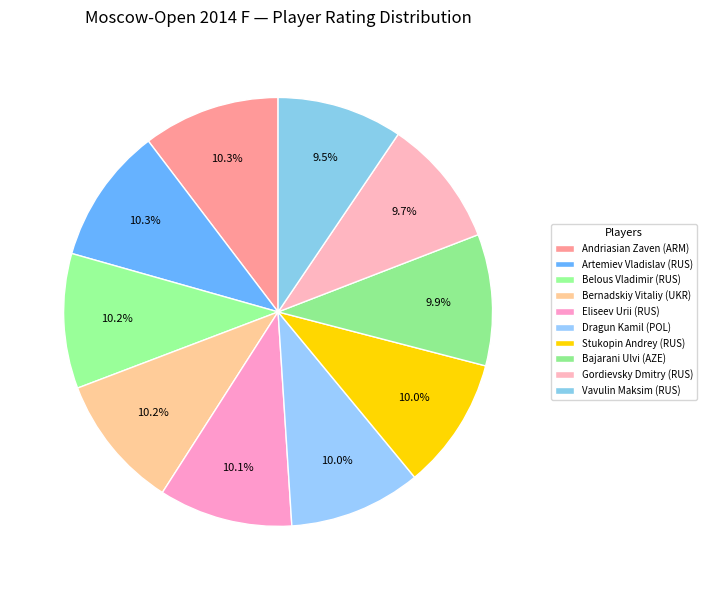

To the nearest percent, what is the combined percentage of Gordievsky Dmitry (RUS) and Eliseev Urii (RUS)?

20%